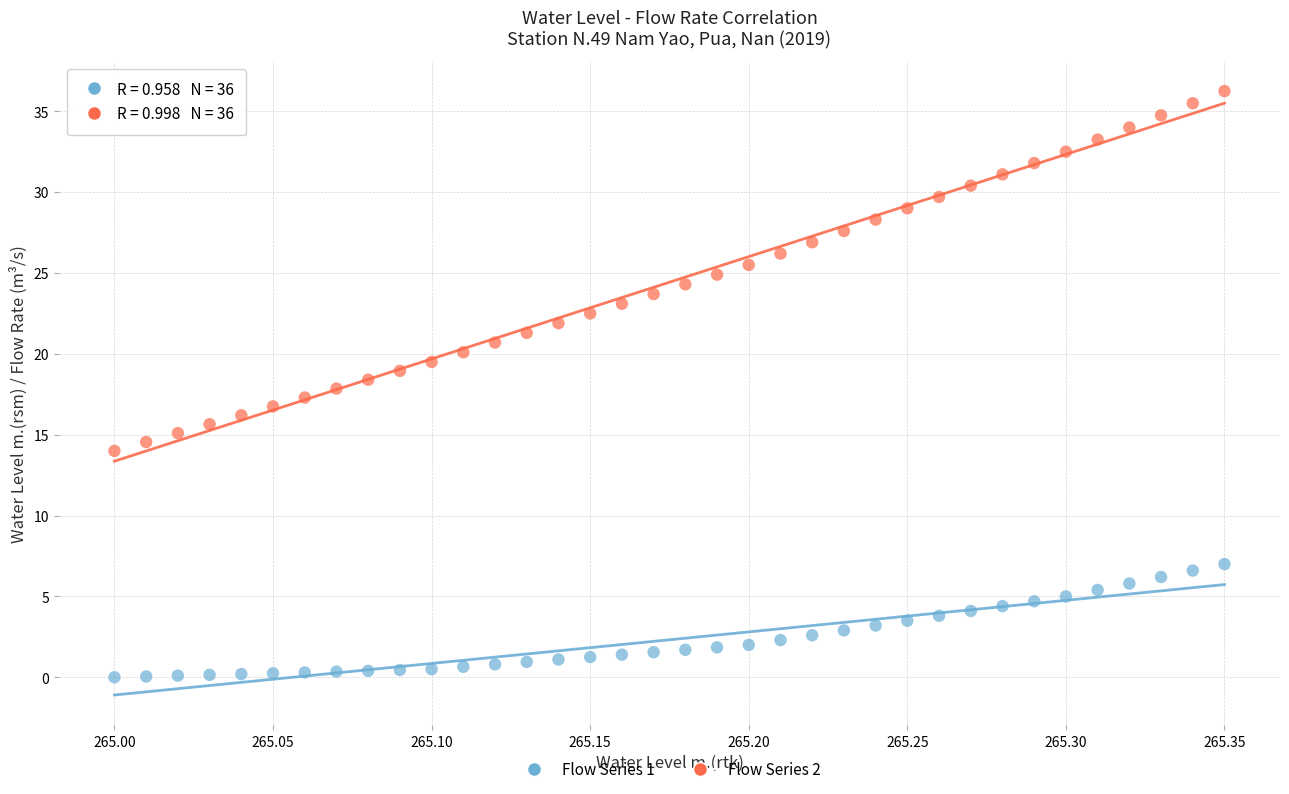

Across all data points, what is the range of X values (max minus min)?

0.4